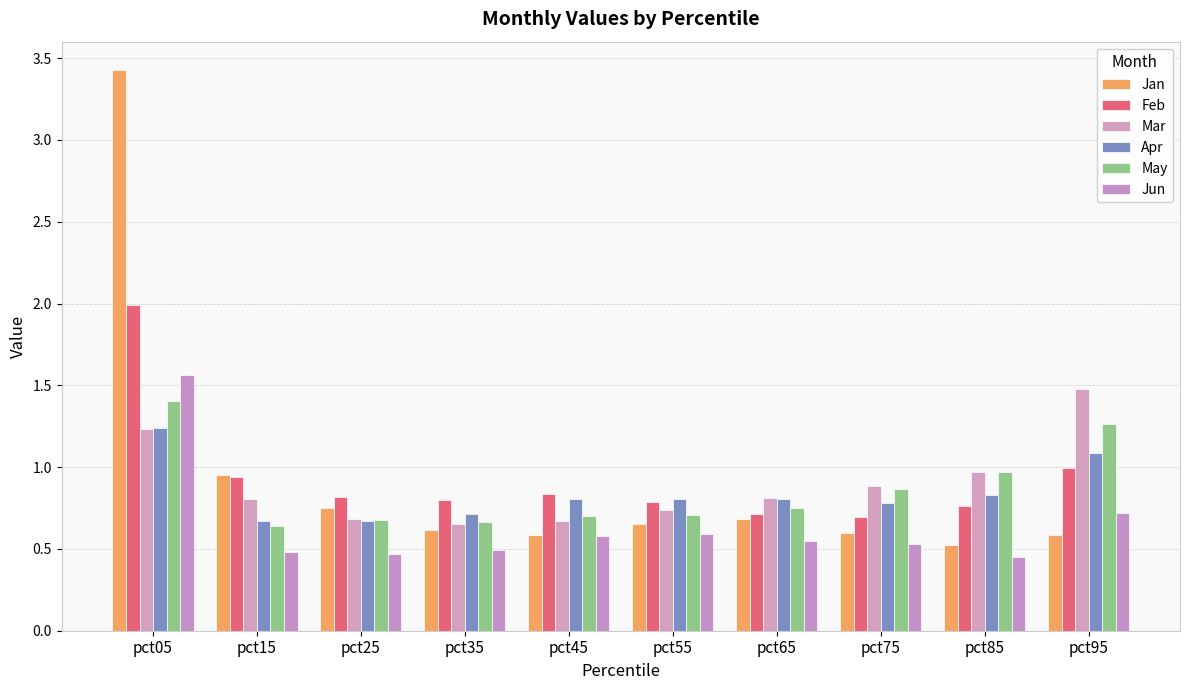

What are all the series names shown in the legend?

Jan, Feb, Mar, Apr, May, Jun